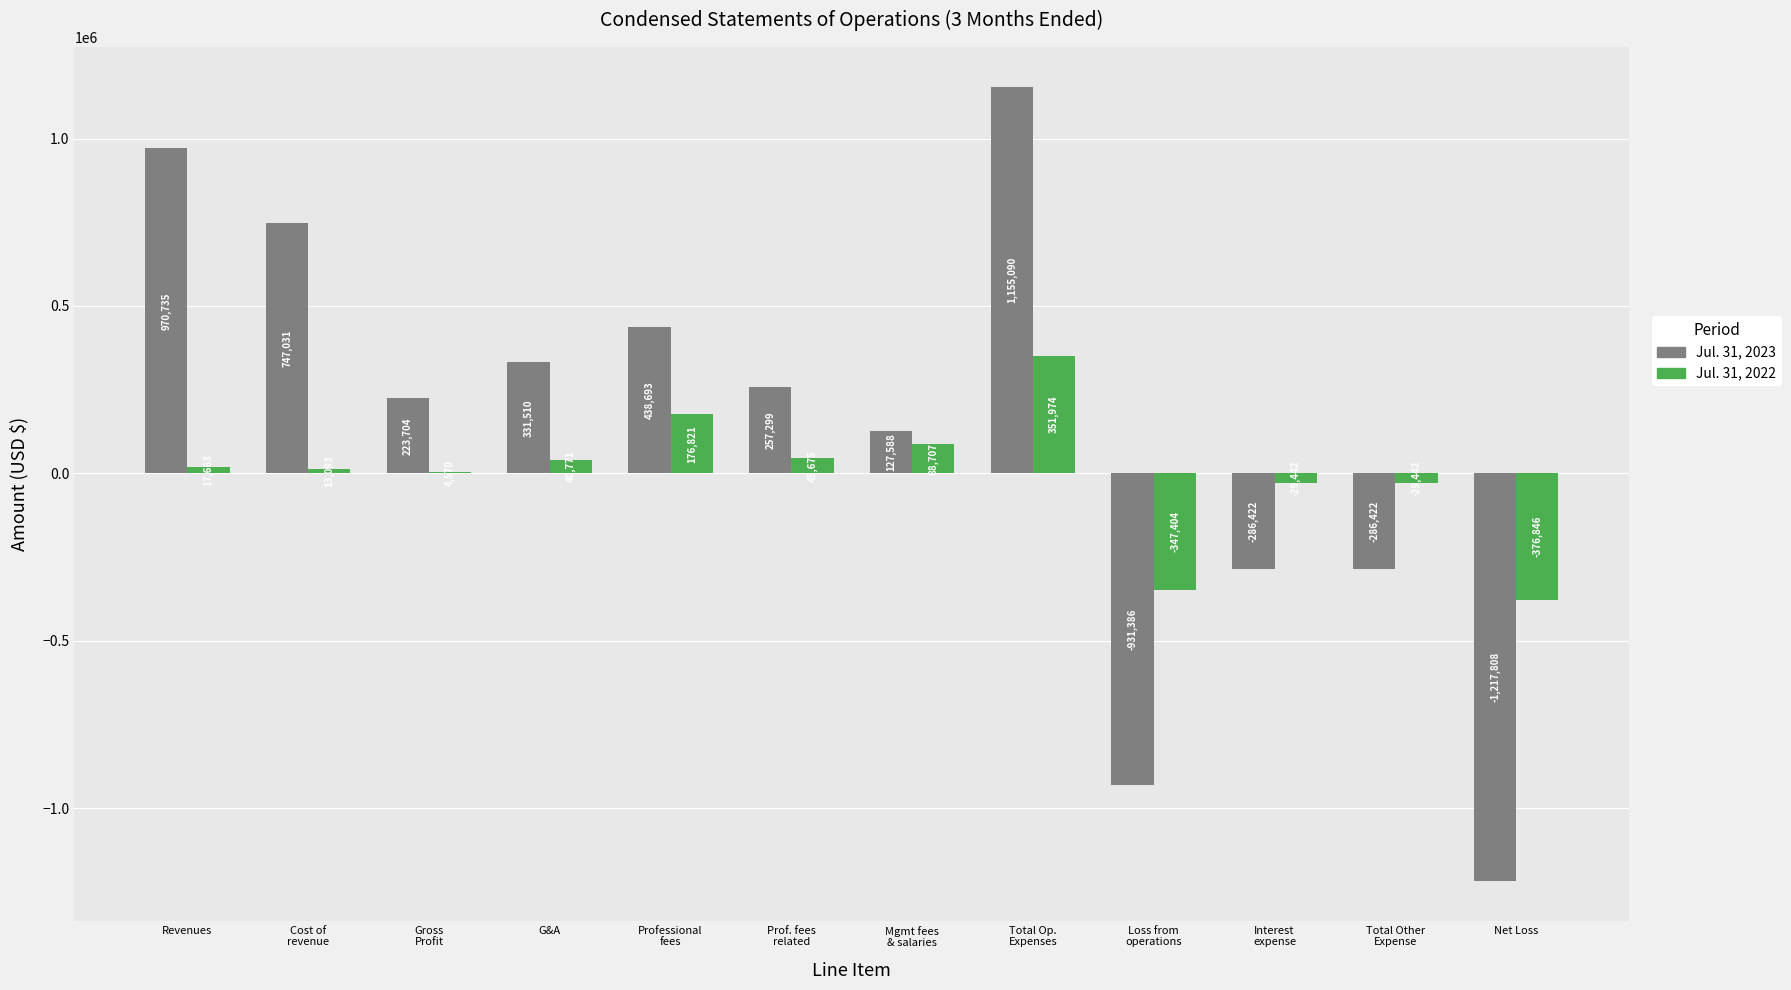

At which label does Jul. 31, 2023 first exceed 257299?

Revenues